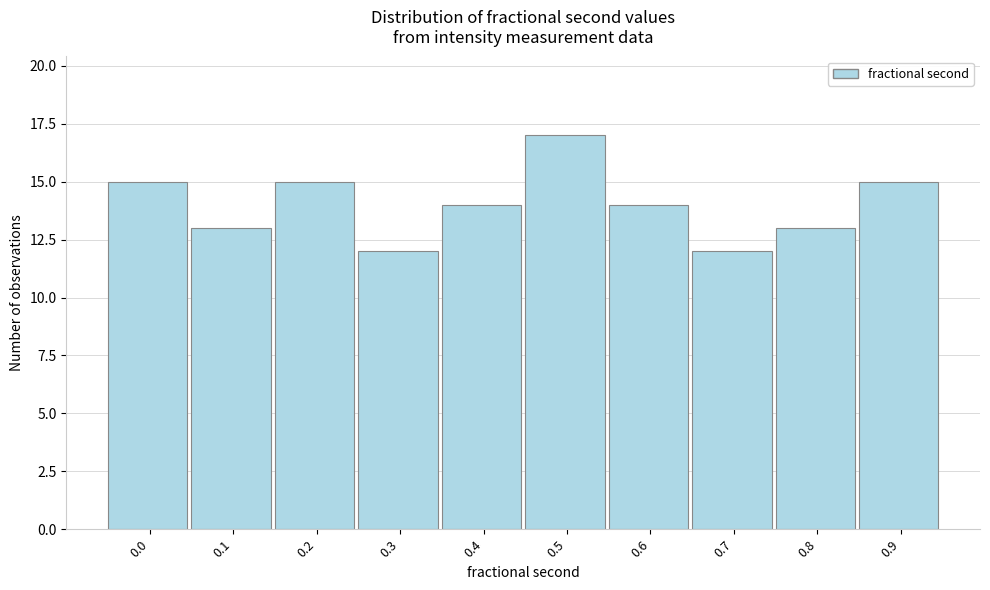

Reading left to right, what are all the values shown in this chart?

0.0=15	0.1=13	0.2=15	0.3=12	0.4=14	0.5=17	0.6=14	0.7=12	0.8=13	0.9=15